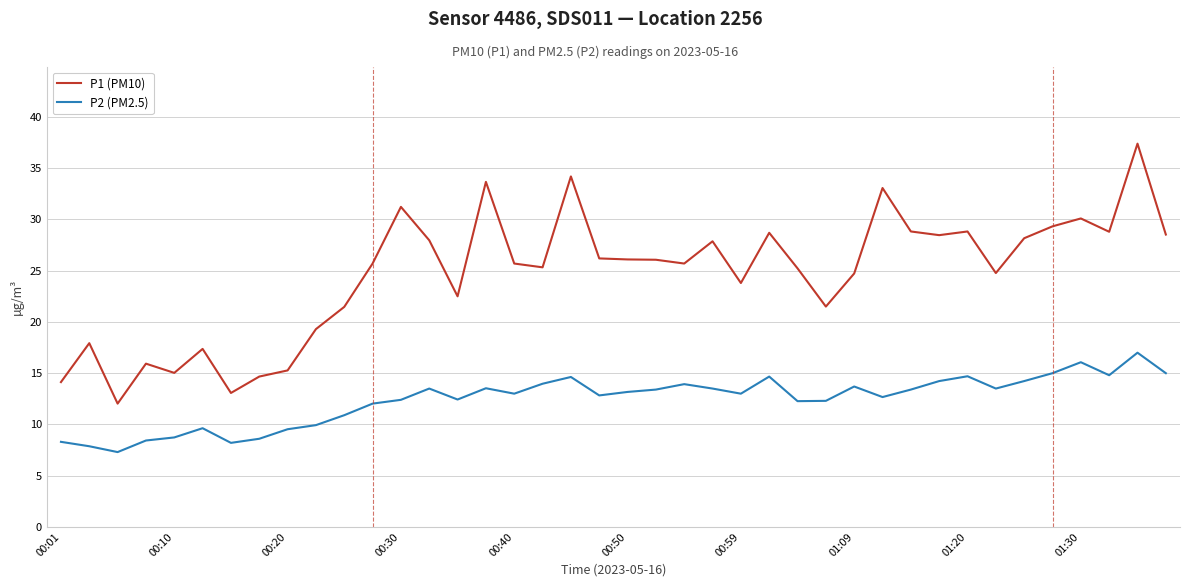

Rank the series by their maximum value, from lowest to highest.

P2 (PM2.5), P1 (PM10)